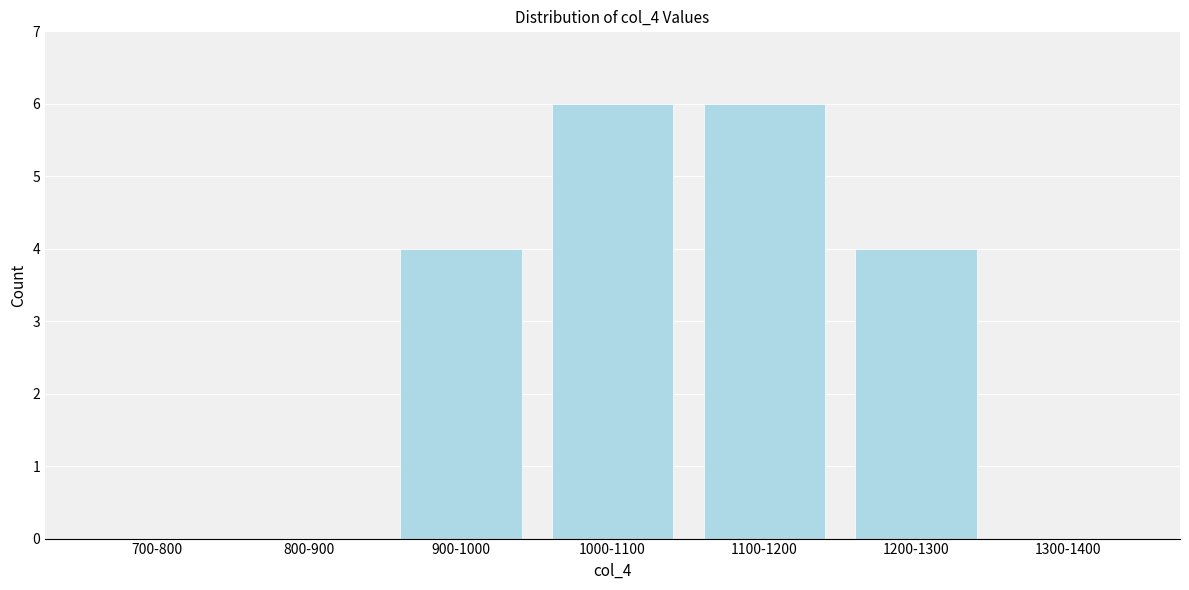

Reading left to right, transcribe all the data shown in this chart.

700-800=0	800-900=0	900-1000=4	1000-1100=6	1100-1200=6	1200-1300=4	1300-1400=0